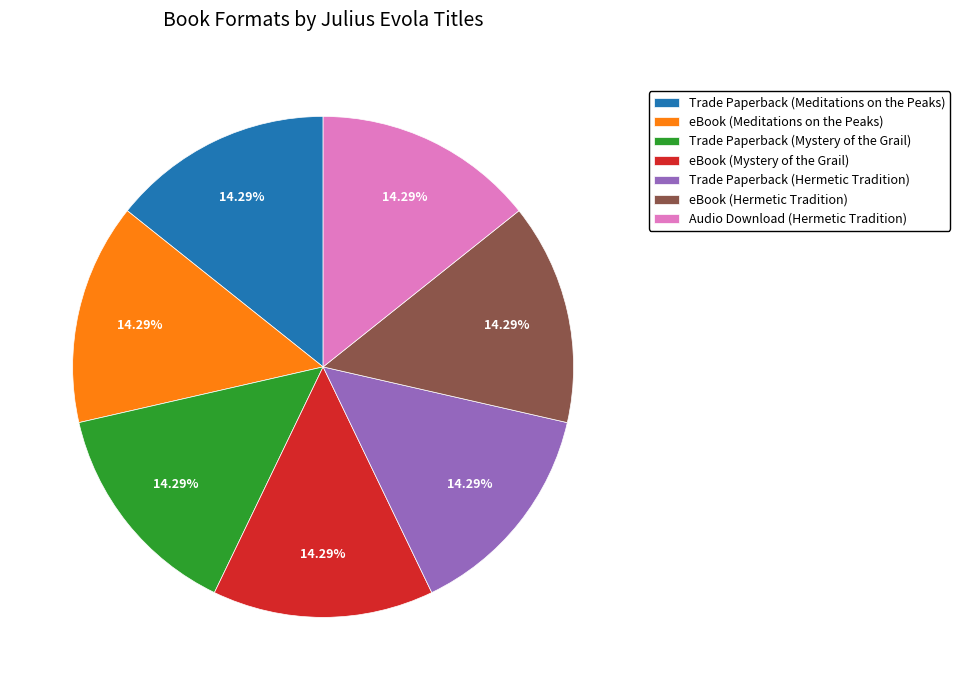

To the nearest percent, what is the average slice percentage?

14%